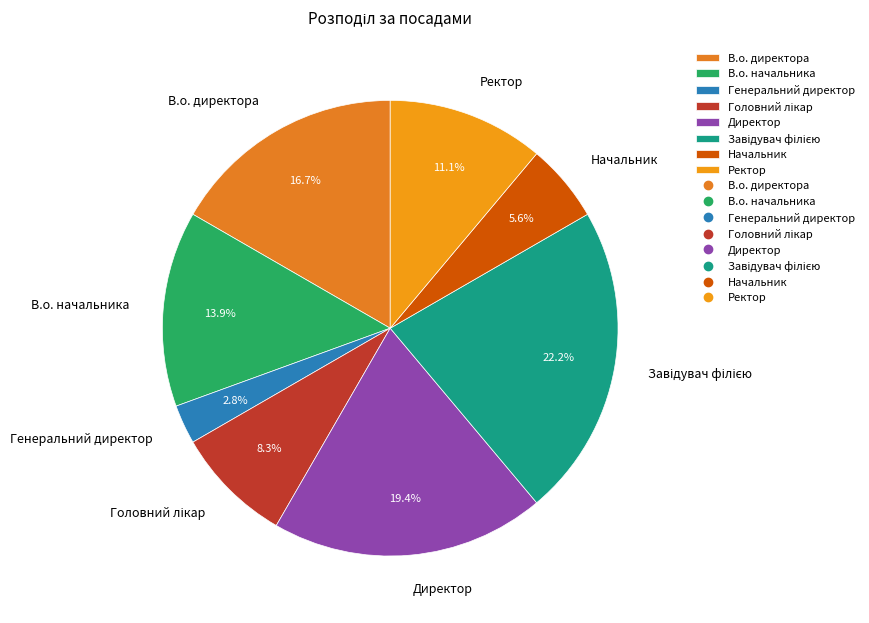

To the nearest percent, what is the average slice percentage?

12%